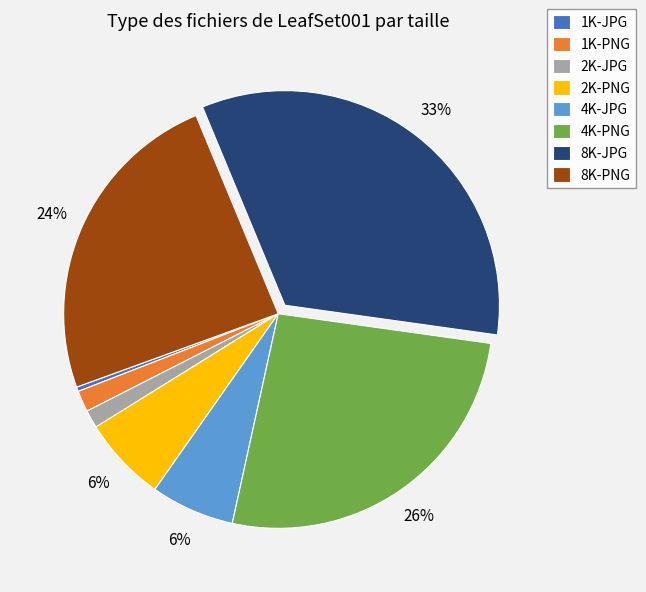

True or false: 2K-JPG accounts for 16% of the total.

False